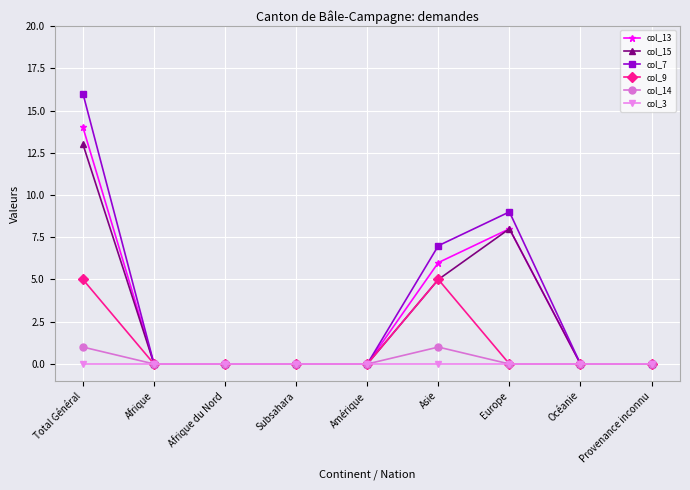

What position from the left is Europe?

7